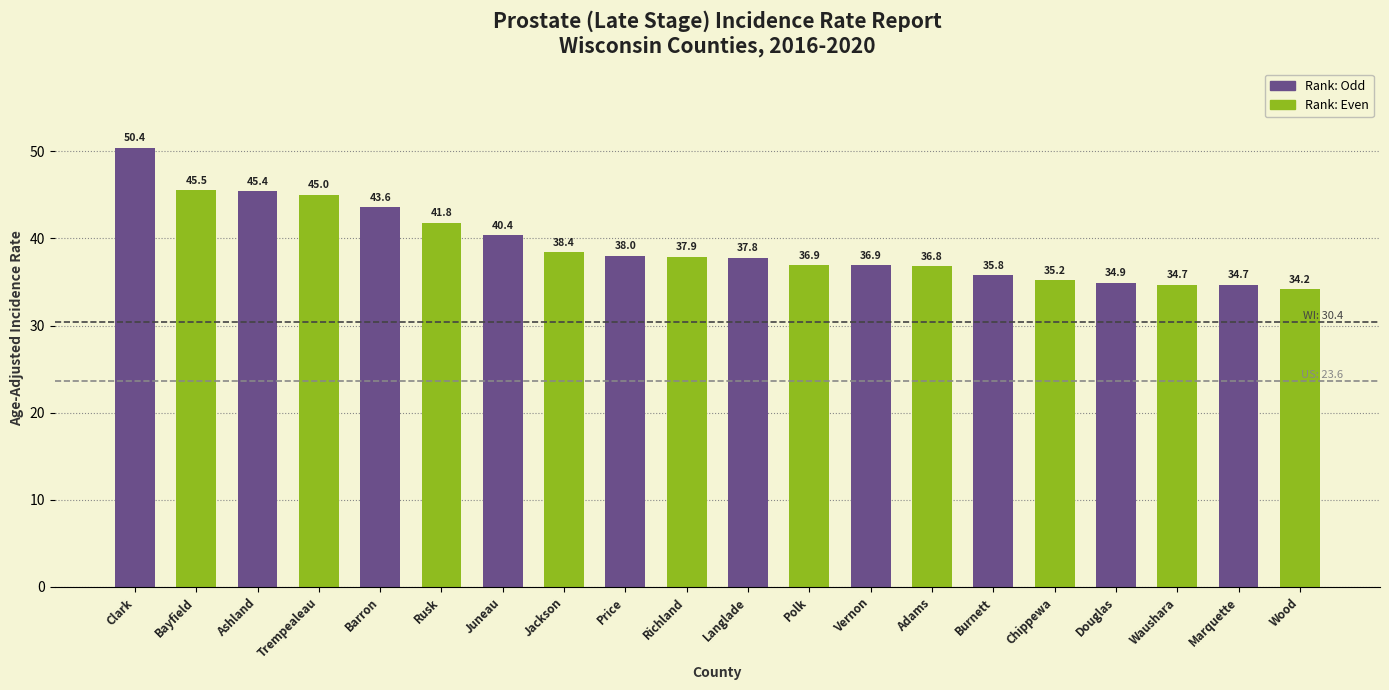

What is the maximum value shown in the chart?

50.4